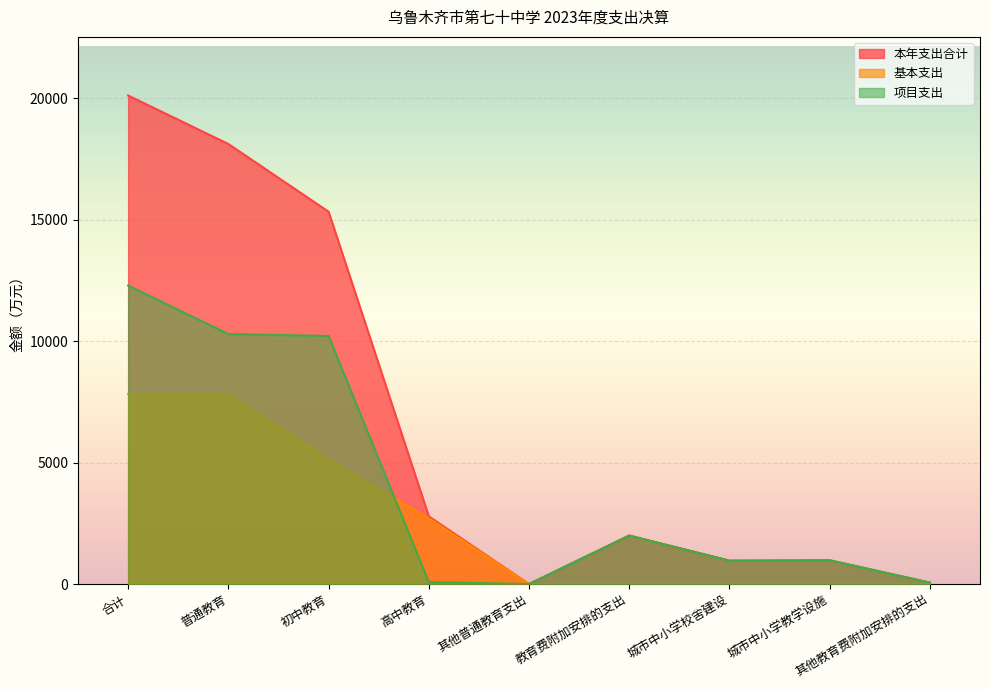

Where does the 项目支出 series first go above 976?

合计